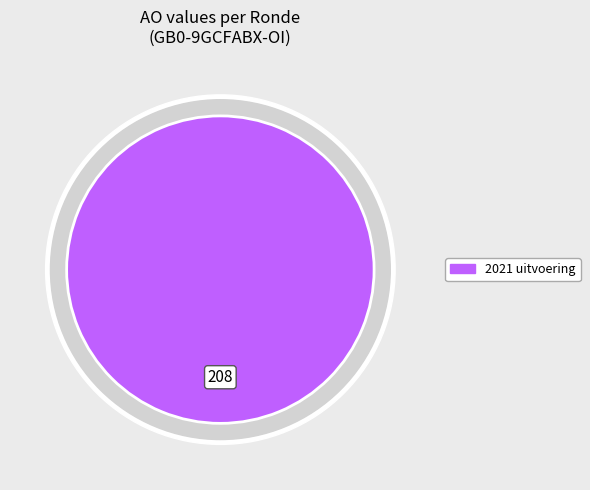

What is the largest slice in the pie chart?

2021 uitvoering